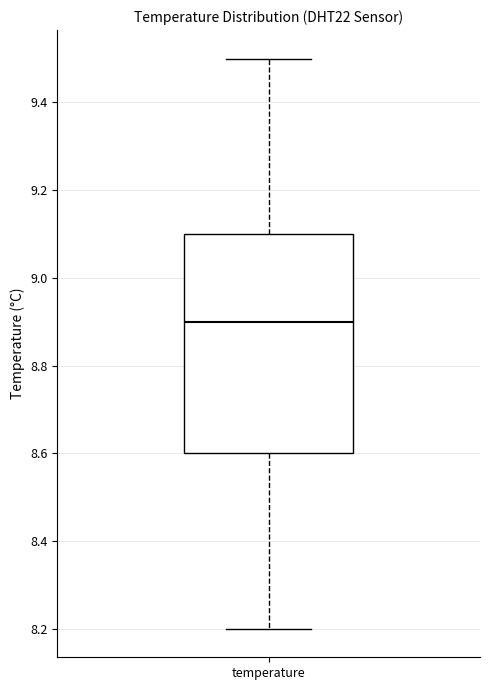

Read this box plot against the y-axis: the position of the median line, the range covered by the box, and the ends of both whiskers. The values are not printed on the chart, so give them approximately, as read against the axis.

median 8.9, box 8.6 to 9.1, whiskers 8.2 to 9.5